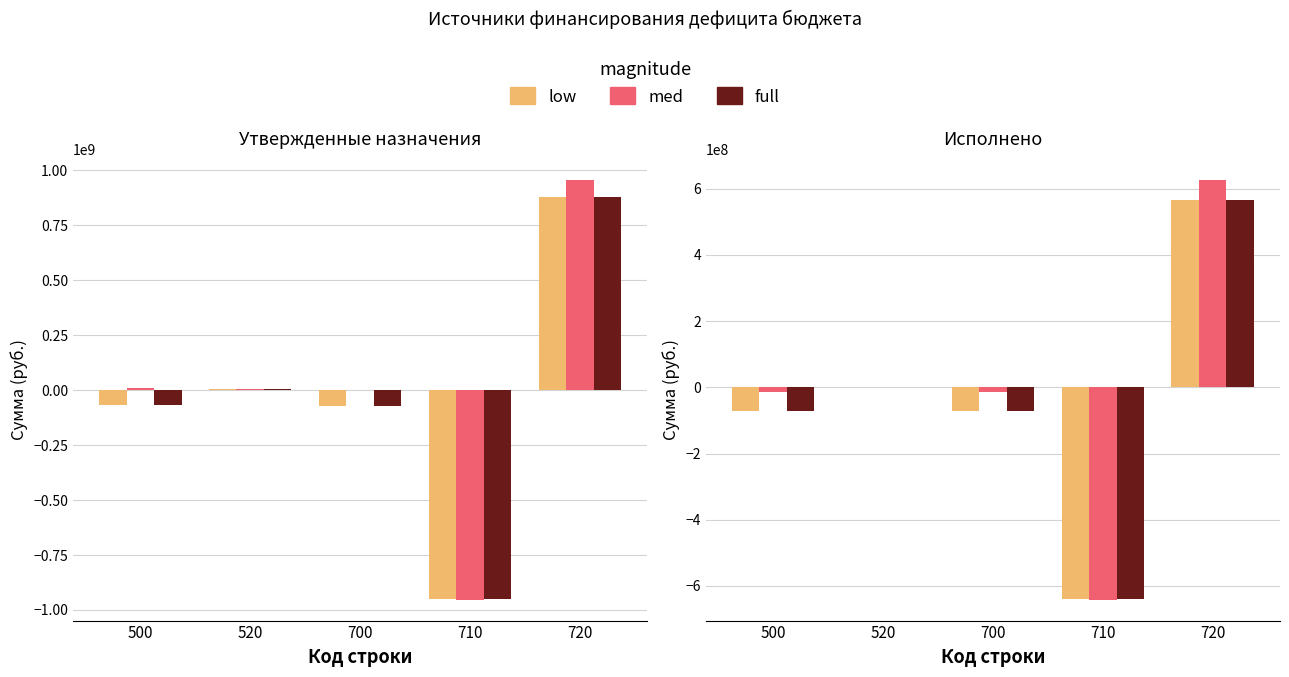

How many values in the full series are below -72977800?

3